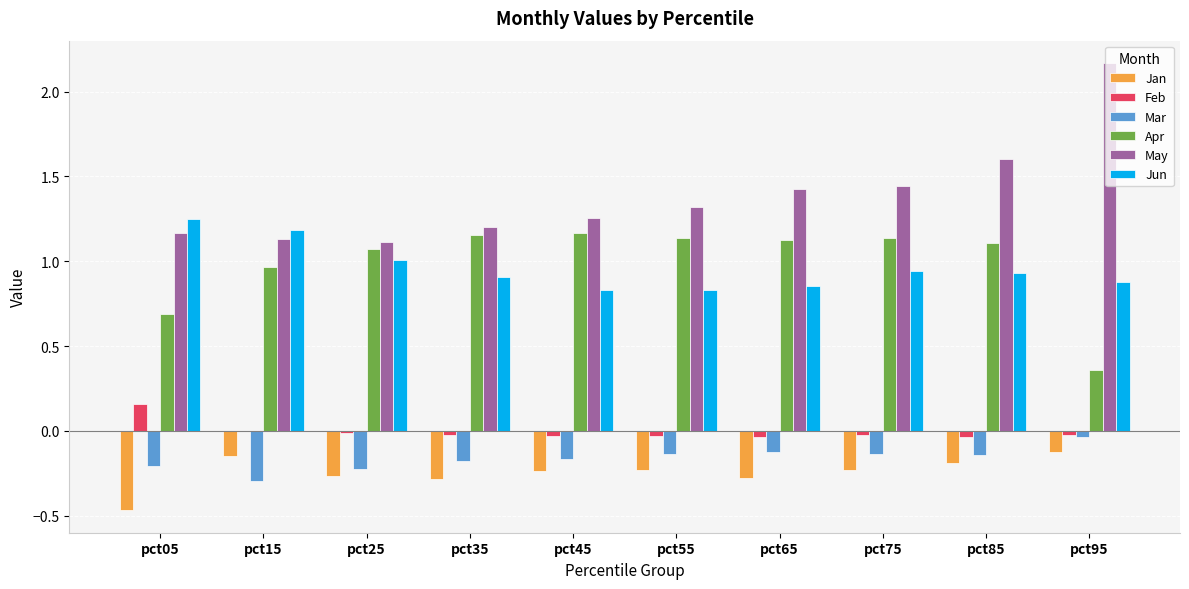

Does the chart contain stacked bars?

No